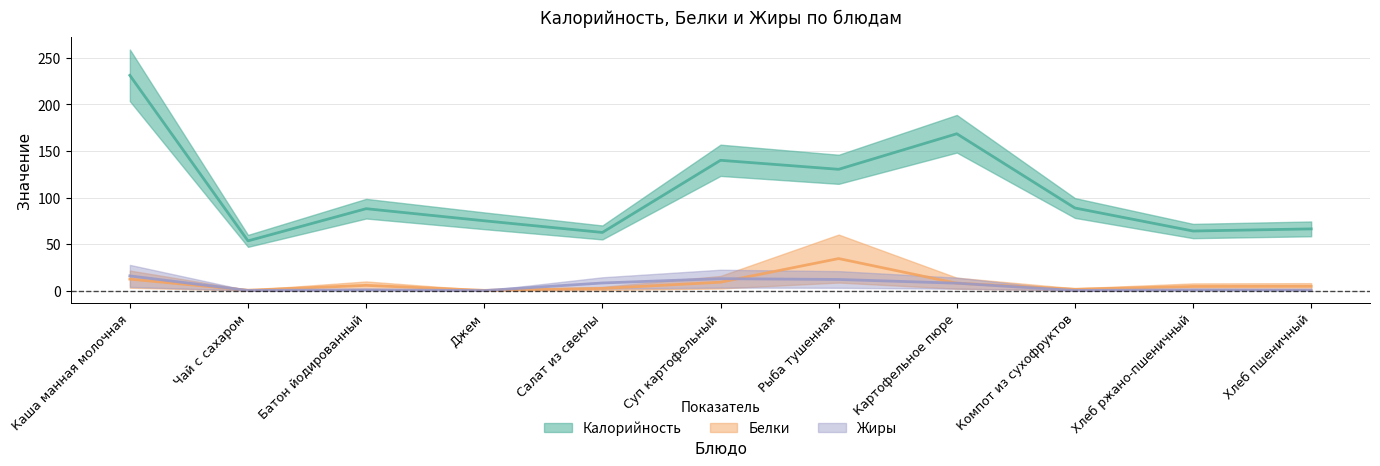

True or false: Белки has a value of 0.2 at Джем.

True